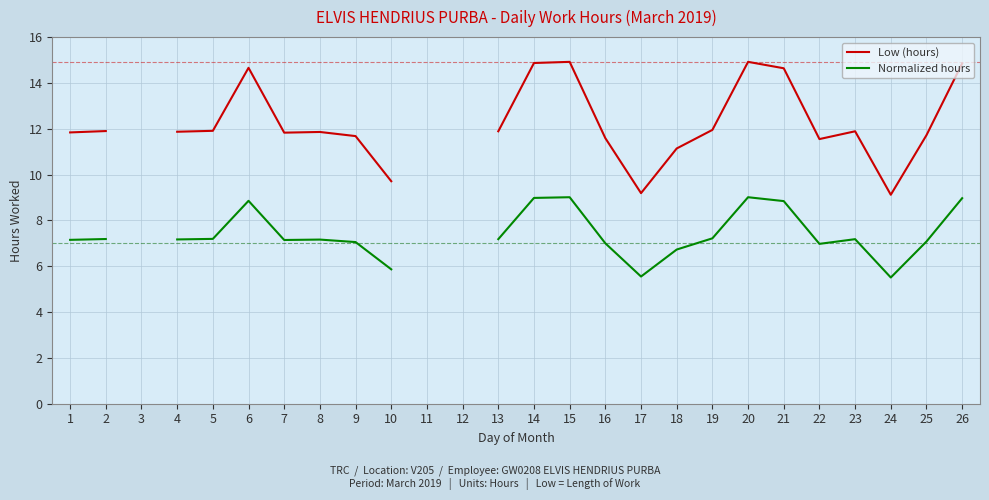

Which series changed the most between 7 and 13?

Low (hours)